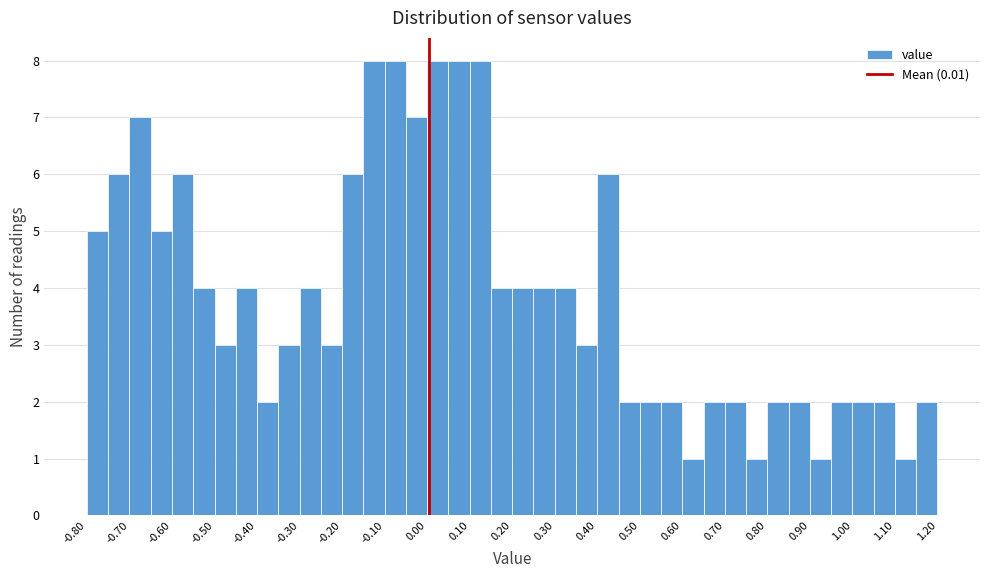

How tall is the bar that spans 0.65 to 0.70 on the x-axis? The values are not printed on the chart, so give them approximately, as read against the axis.

2